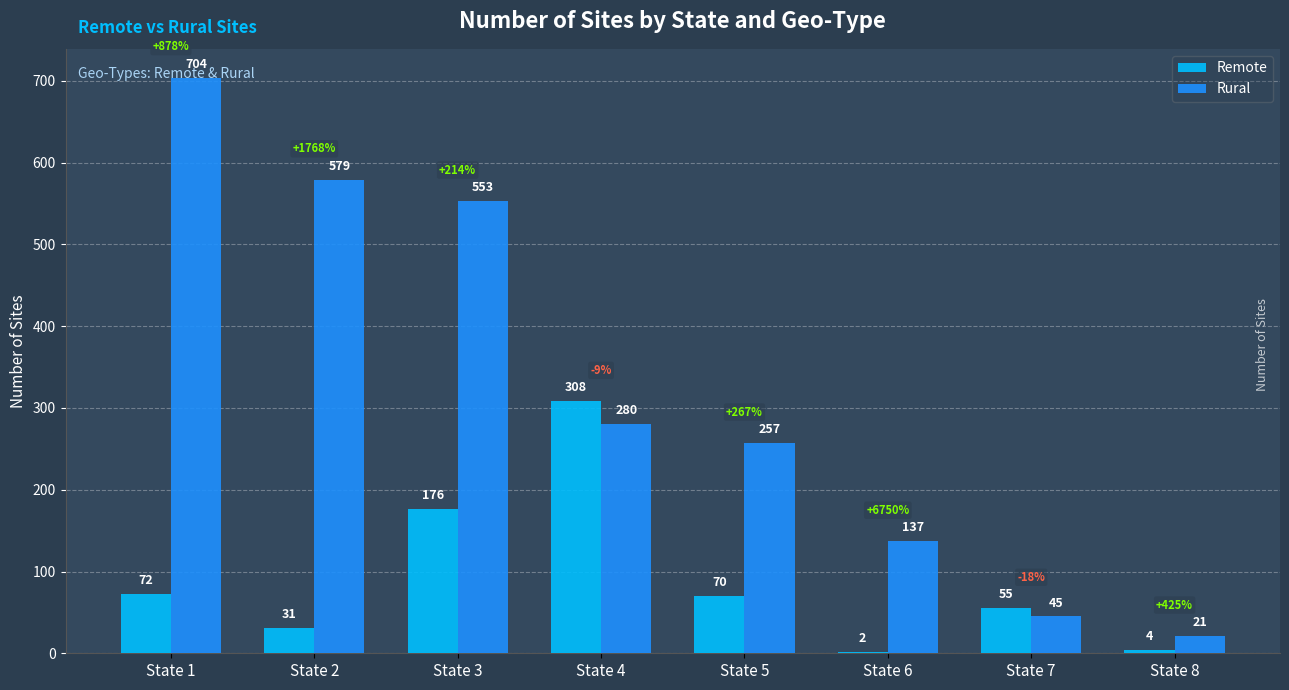

Which series changed the most between State 3 and State 7?

Rural